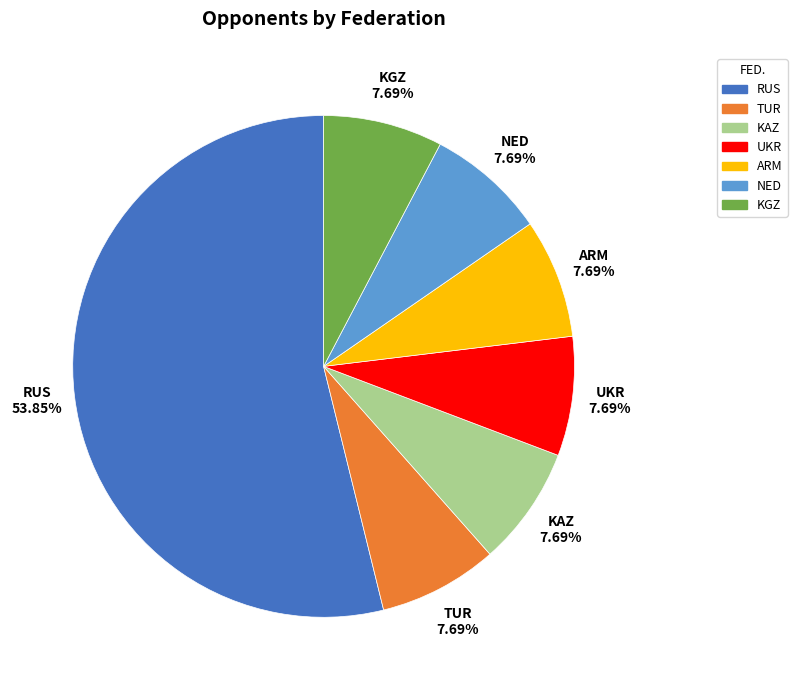

True or false: KGZ accounts for 8% of the total.

True